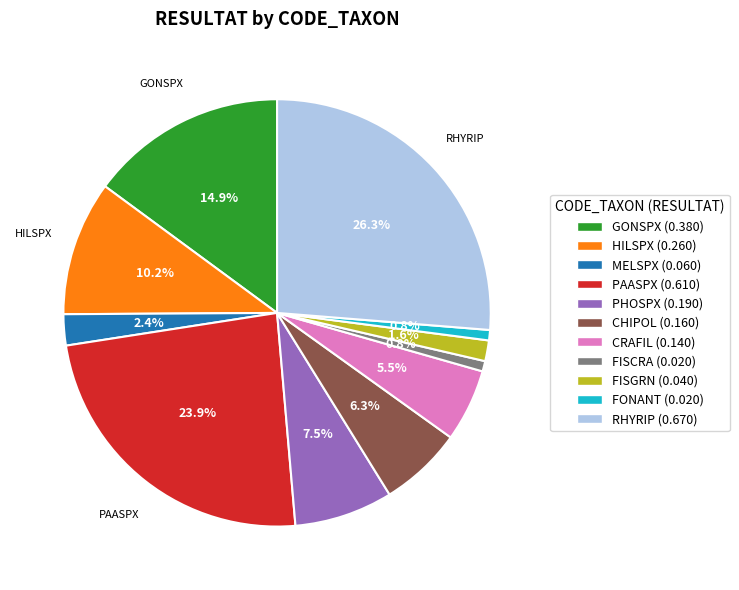

How many slices are in this pie chart?

11